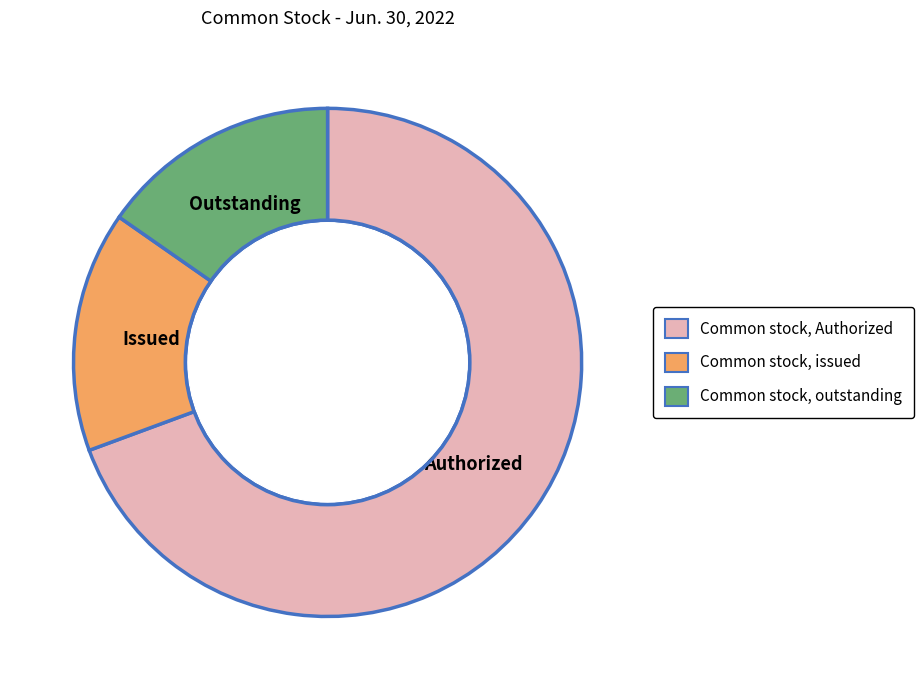

What is the largest slice in the pie chart?

Common stock, Authorized